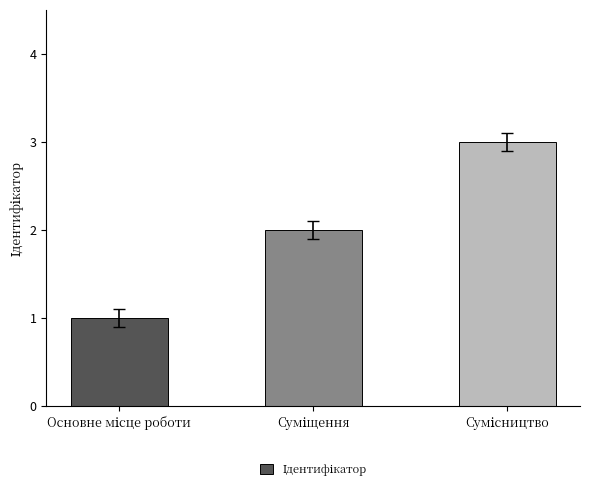

What is the smallest value displayed?

1